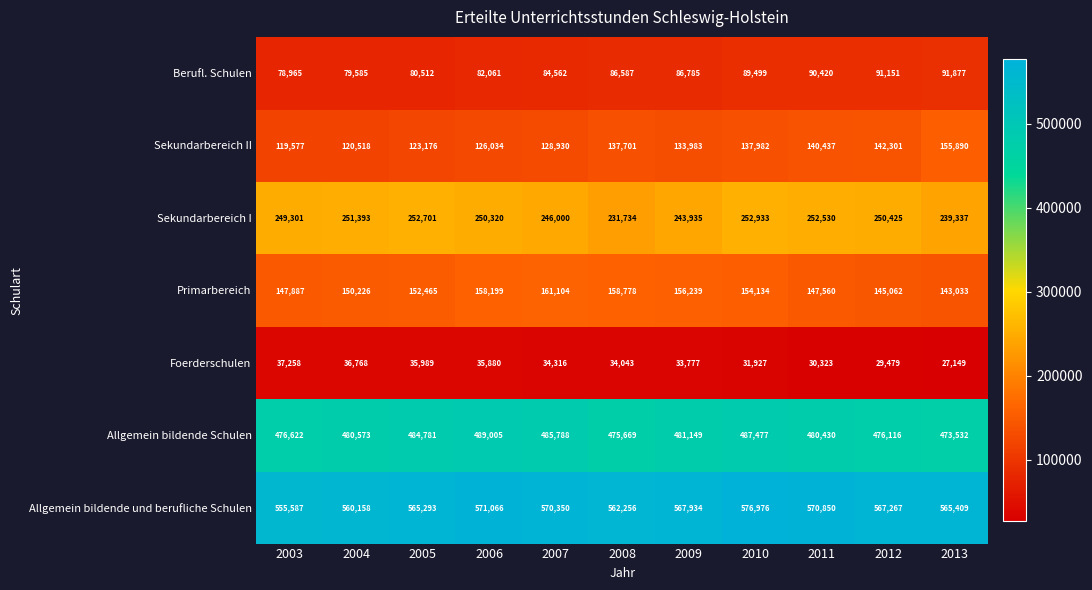

What is the spread (max minus min) of values at 2006?

535186